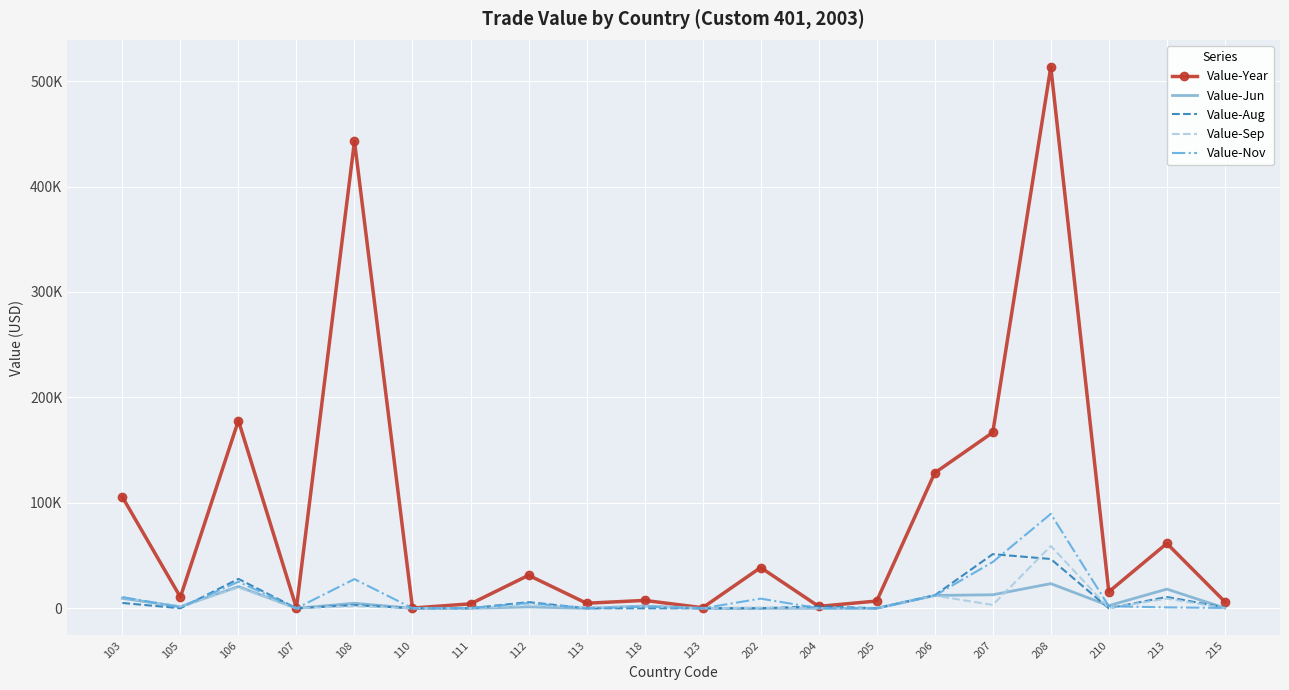

What are all the series names shown in the legend?

Value-Year, Value-Jun, Value-Aug, Value-Sep, Value-Nov